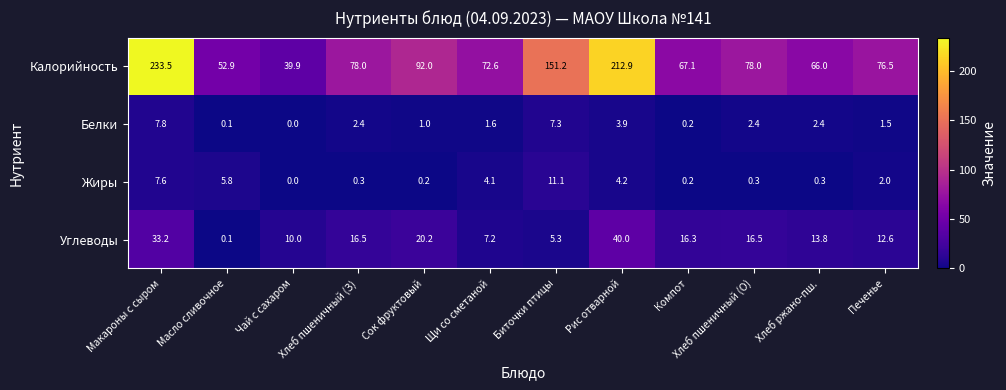

What is the difference between the maximum and minimum values in the Калорийность series?

193.6